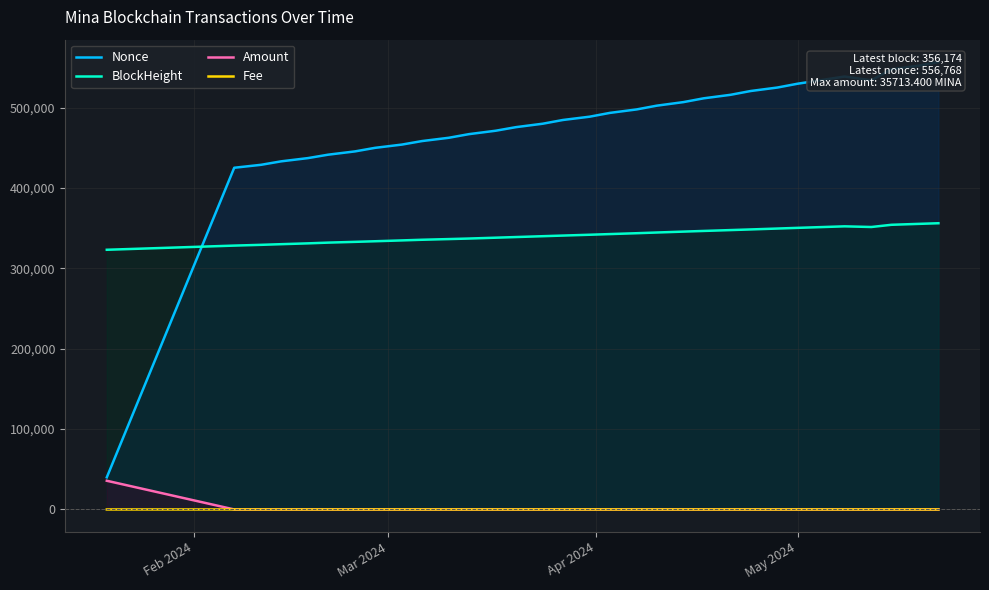

What is the maximum value for Amount?

35713.4